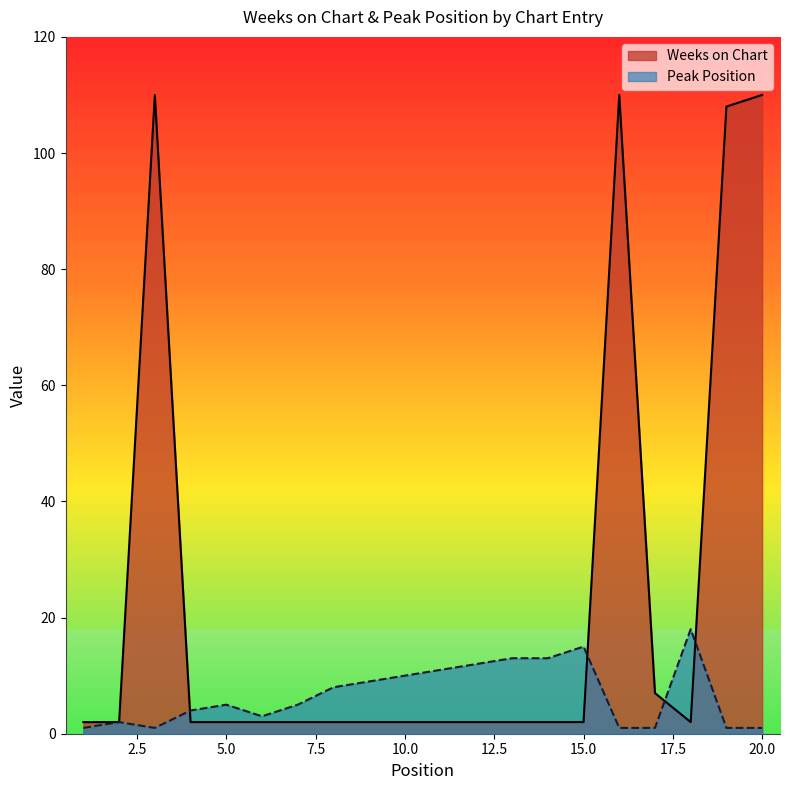

What is the highest value of the Weeks on Chart series?

110